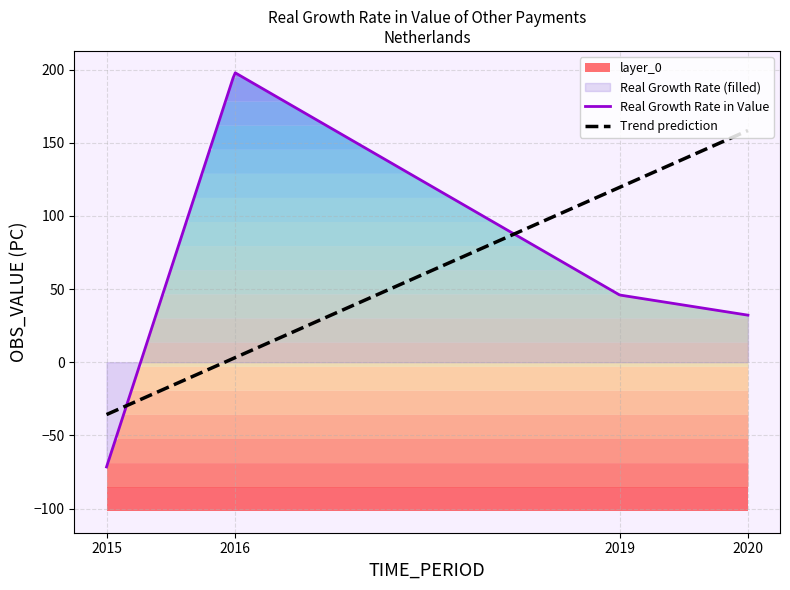

At which category does the data reach its first local peak?

2016